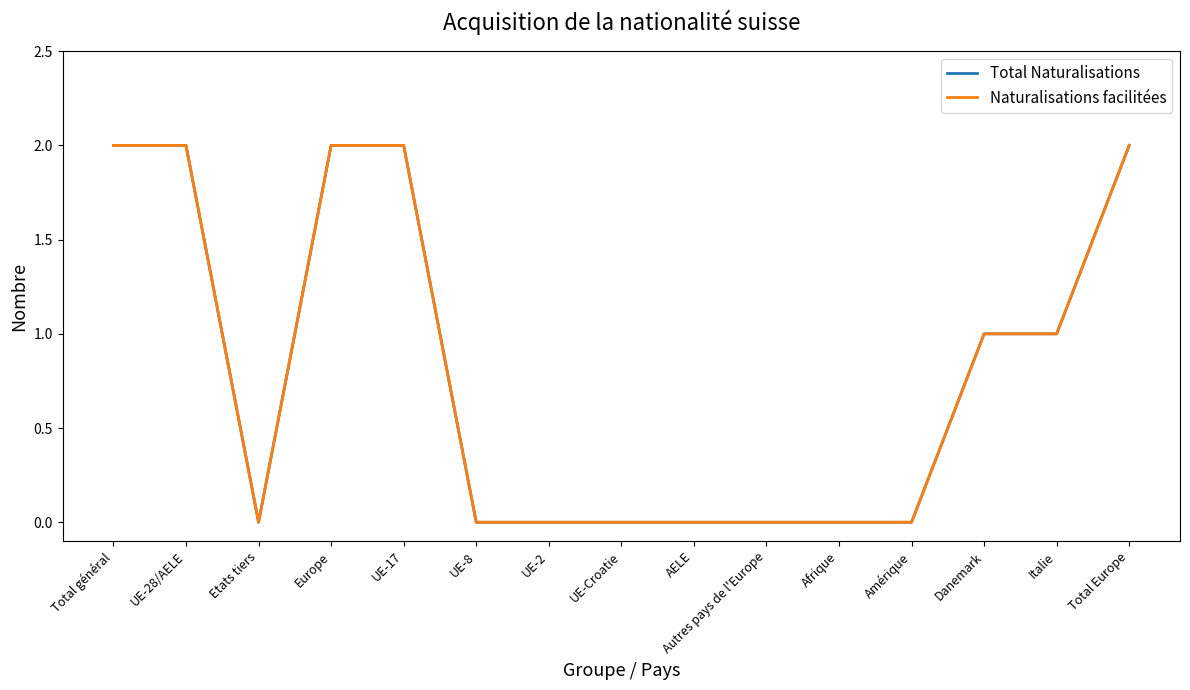

In Total Naturalisations, how many points are lower than both neighbors (excluding endpoints)?

1